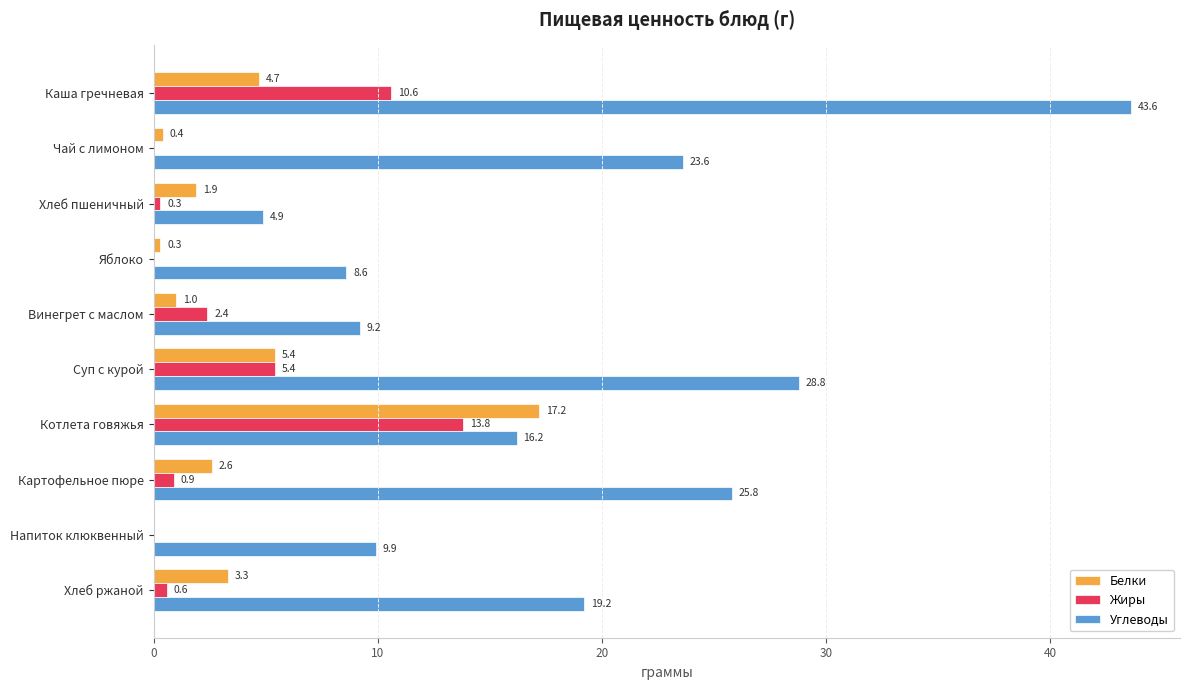

True or false: Углеводы has a value of 6.9 at Хлеб пшеничный.

False